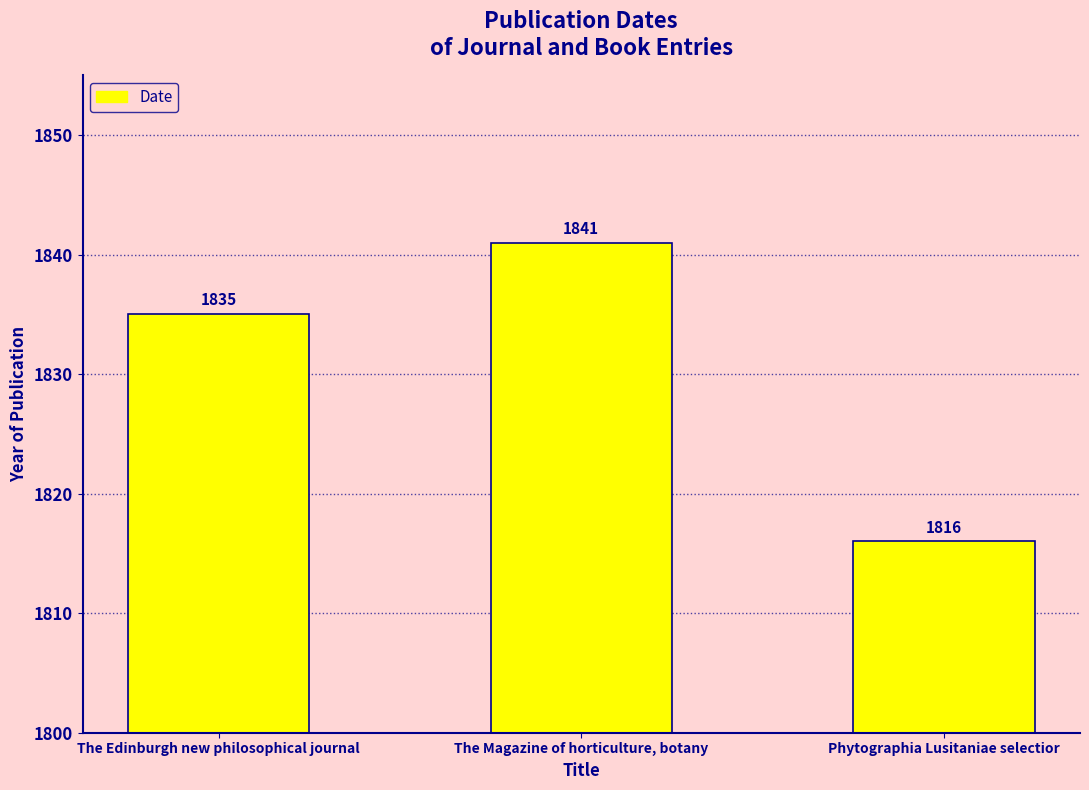

Reading left to right, list all the values displayed in this chart.

1835	1841	1816